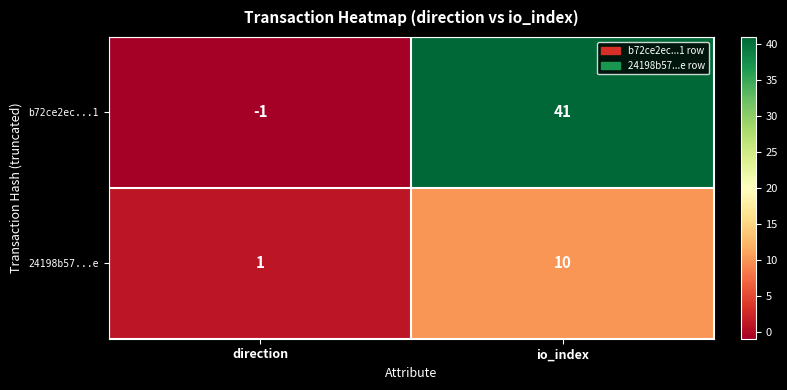

Which label corresponds to the largest value in the chart?

io_index